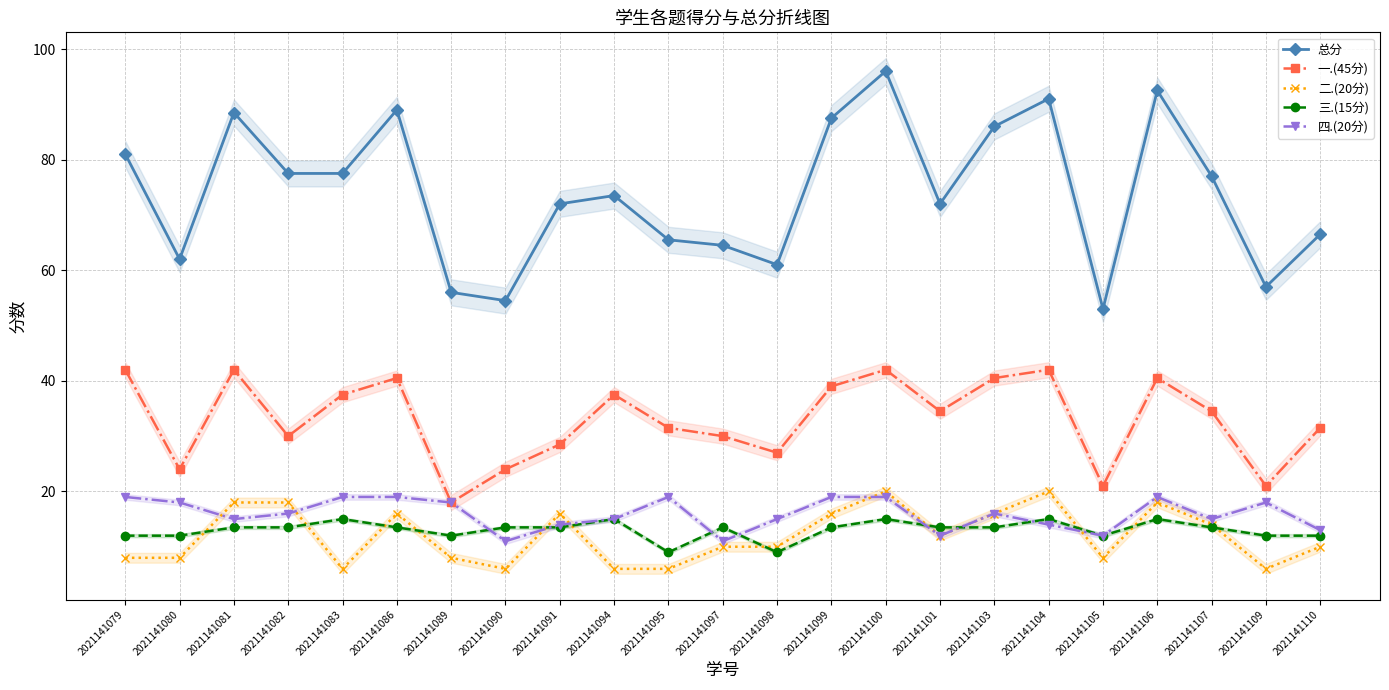

How many lines are shown in the chart?

5